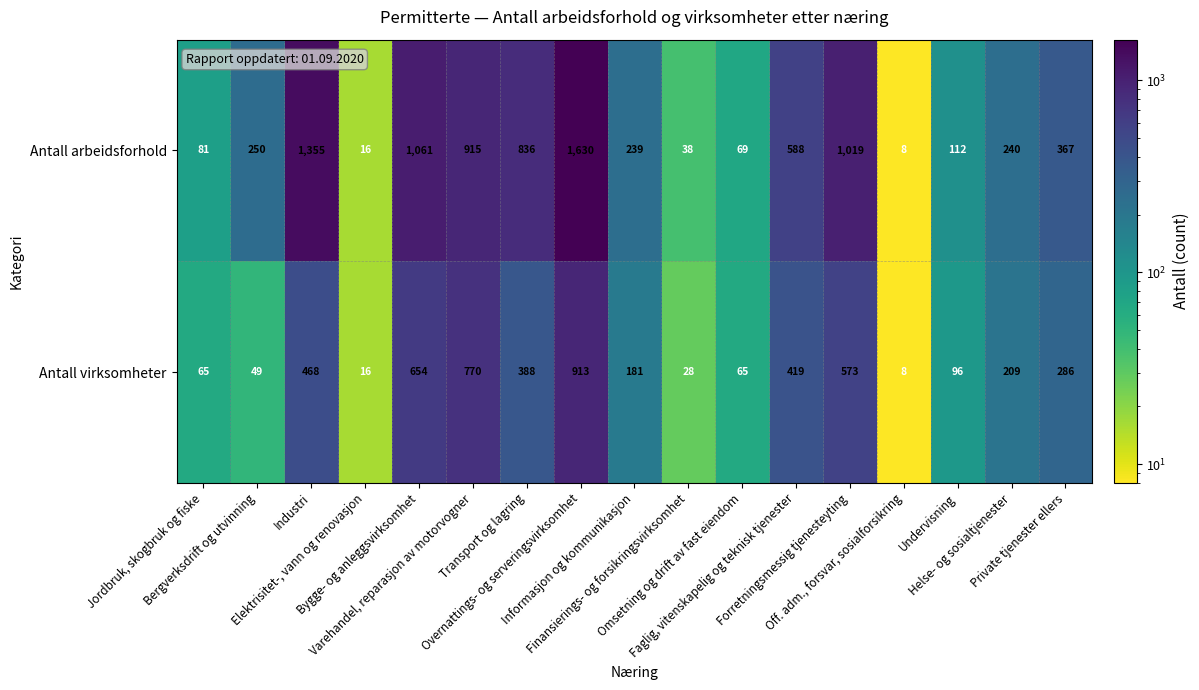

Rank the series by their maximum value, from highest to lowest.

Antall arbeidsforhold, Antall virksomheter